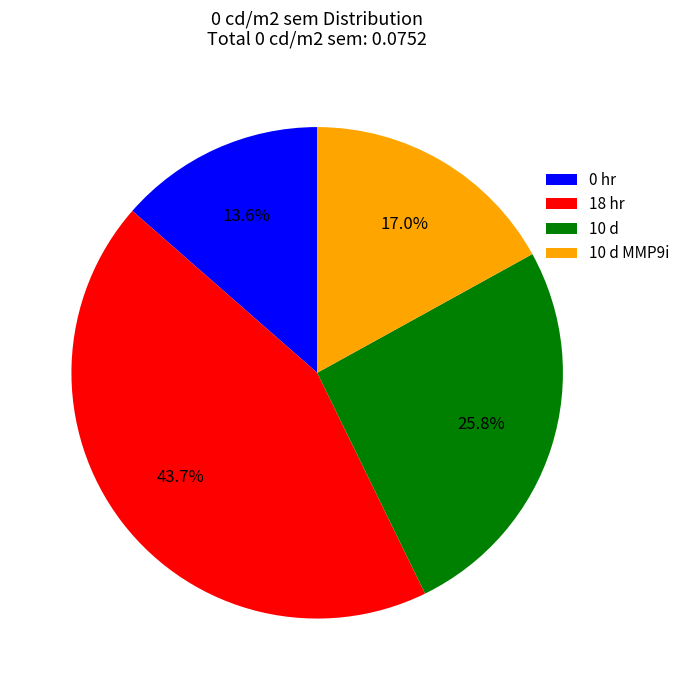

How many segments does this pie chart have?

4